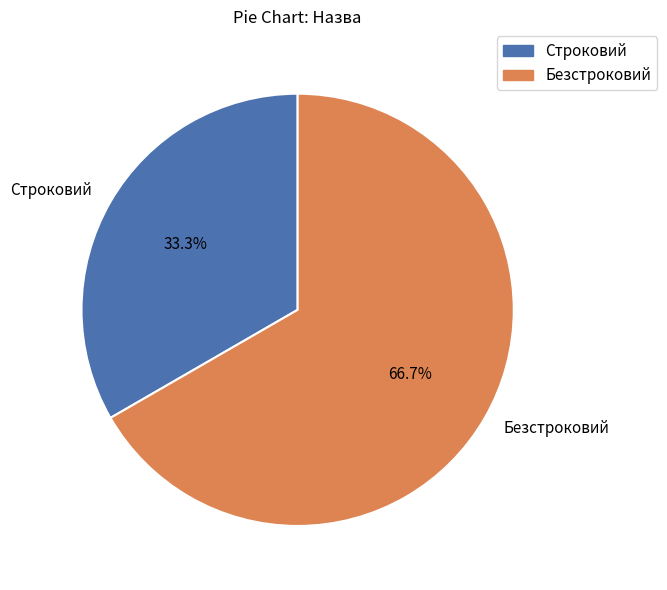

What percentage is NOT represented by Строковий?

66.7%